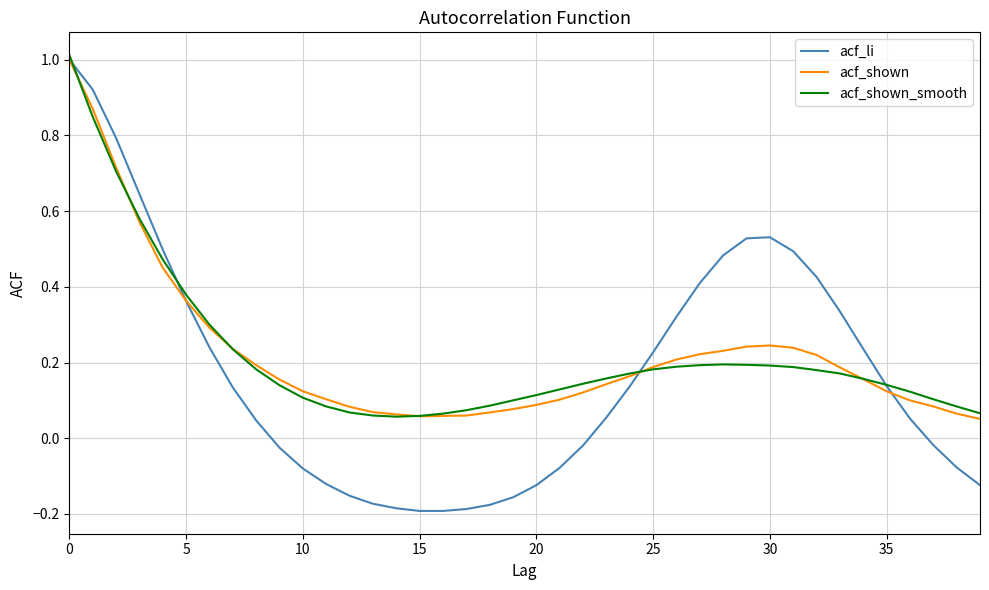

What is the maximum value shown in the chart?

1.0